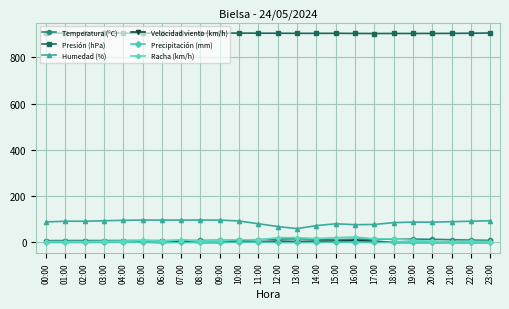

Does the chart display data point markers on the line(s)?

Yes